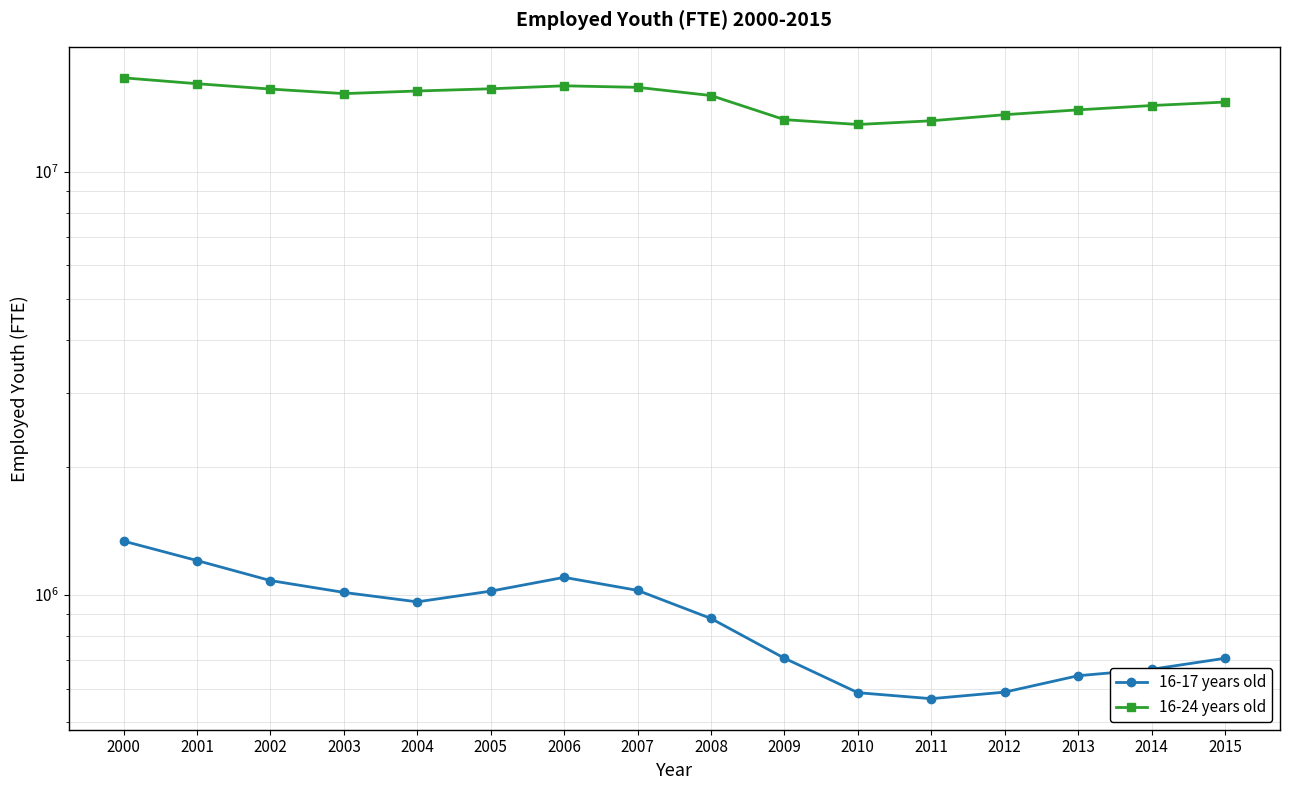

What is the value of the 16-17 years old point at the 3rd from the left?

1080861.2